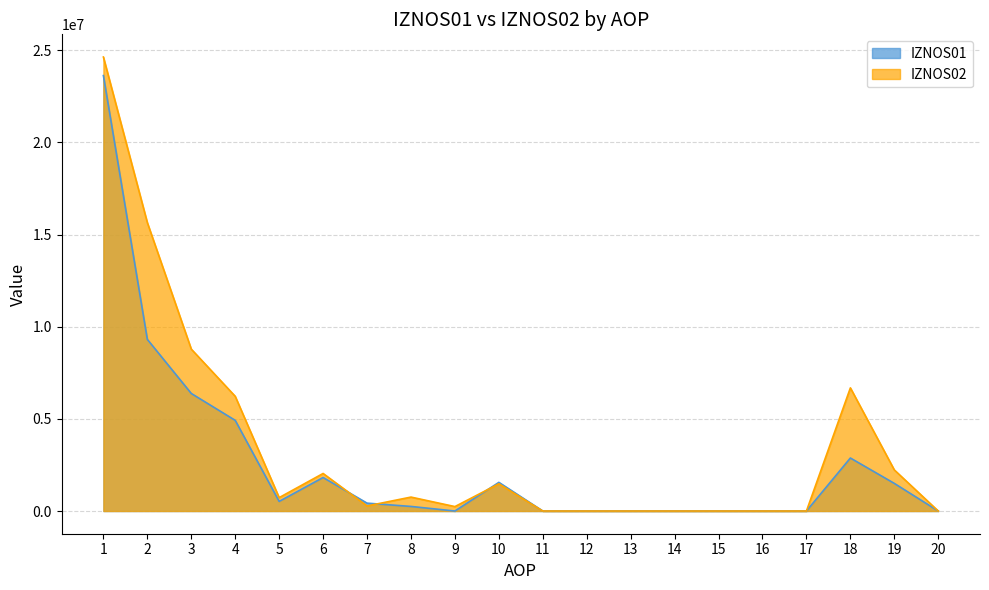

What is the difference between the maximum and minimum values in the IZNOS02 series?

24633294.2